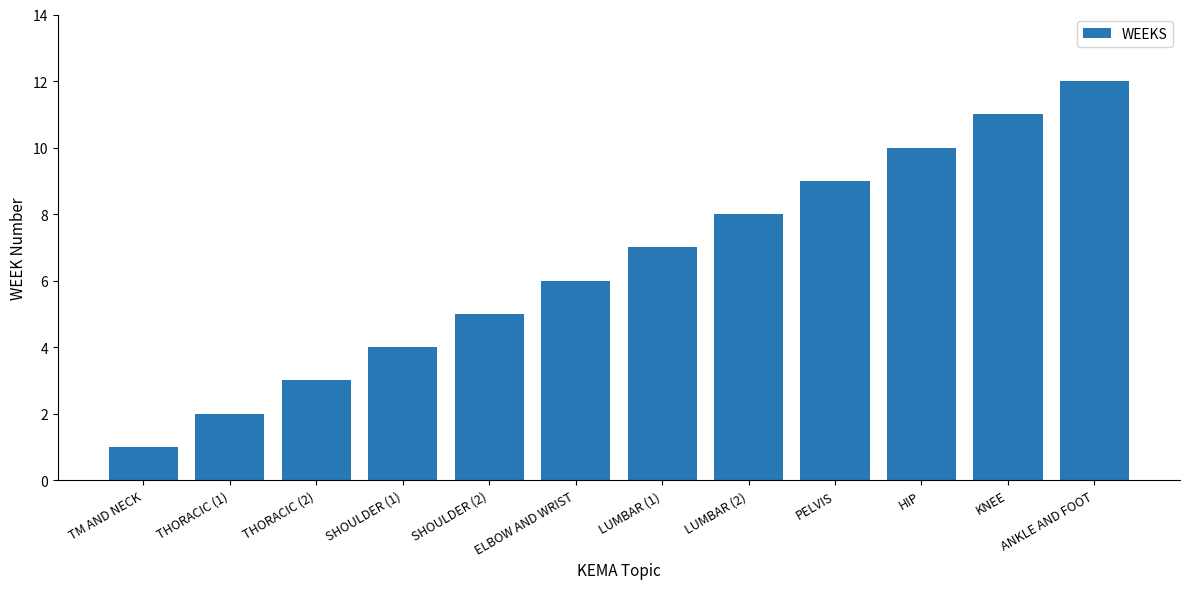

Reading left to right, what are all the values shown in this chart?

TM AND NECK=1	THORACIC (1)=2	THORACIC (2)=3	SHOULDER (1)=4	SHOULDER (2)=5	ELBOW AND WRIST=6	LUMBAR (1)=7	LUMBAR (2)=8	PELVIS=9	HIP=10	KNEE=11	ANKLE AND FOOT=12